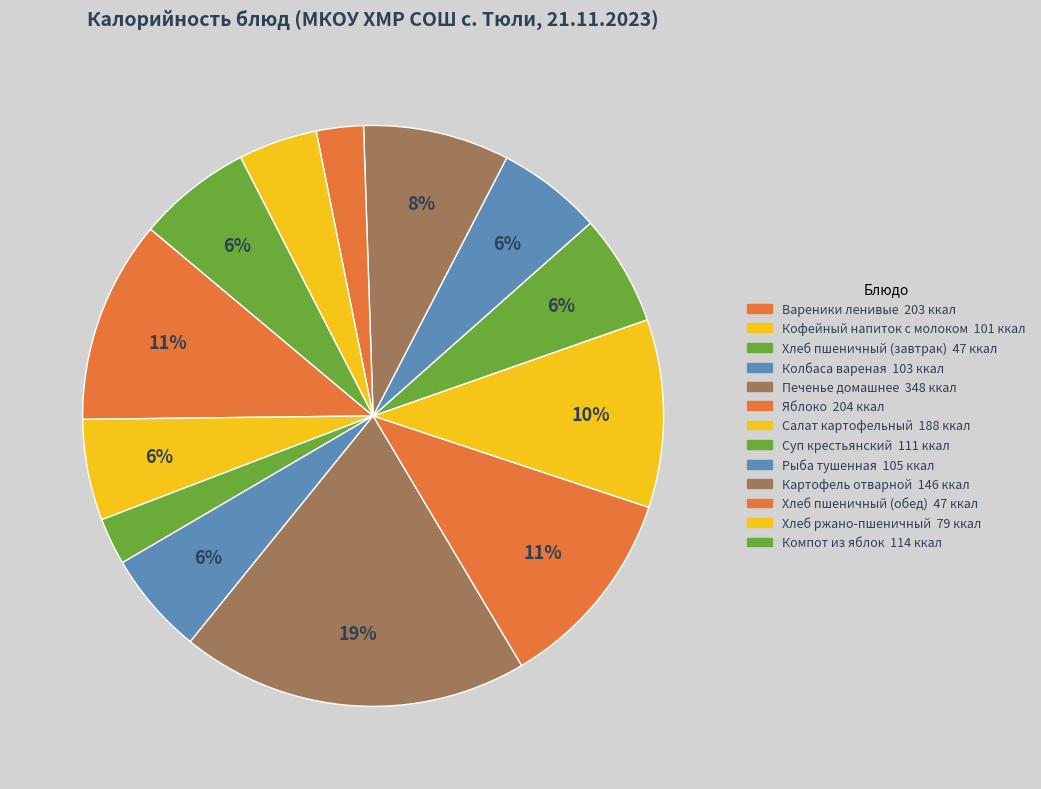

Does Компот из яблок represent more than half of the total?

No